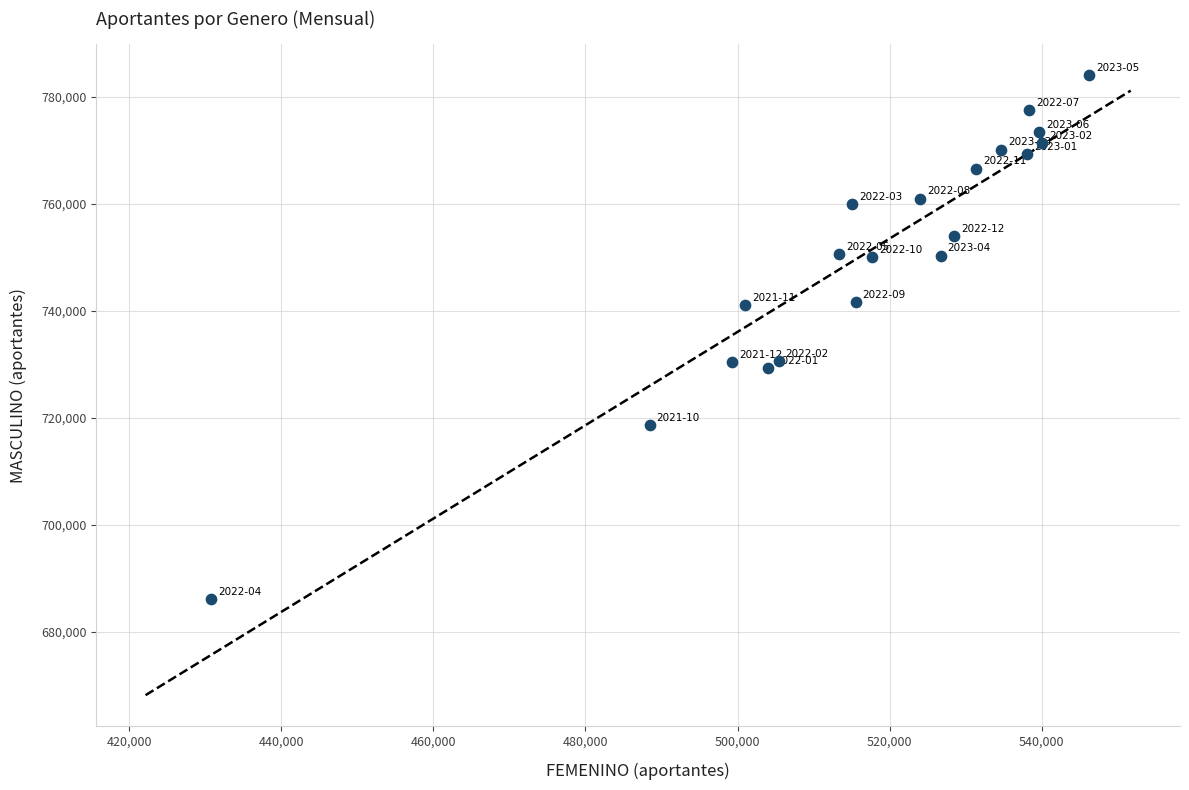

What is the range of X values (max minus min)?

115456